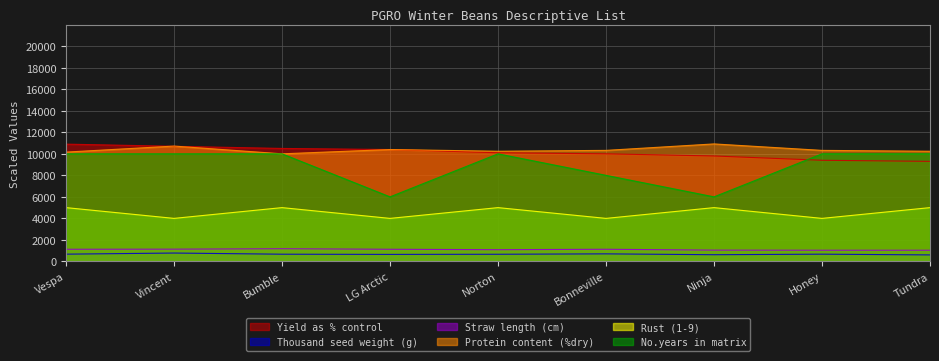

How many distinct data groups are displayed?

6